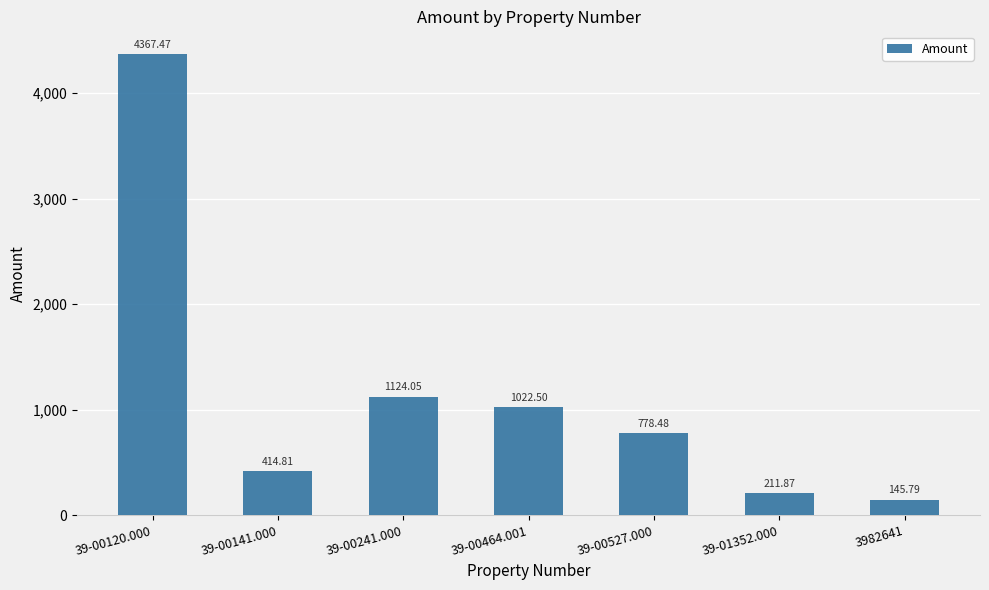

Where is the data nearest to the value 2256?

39-00241.000